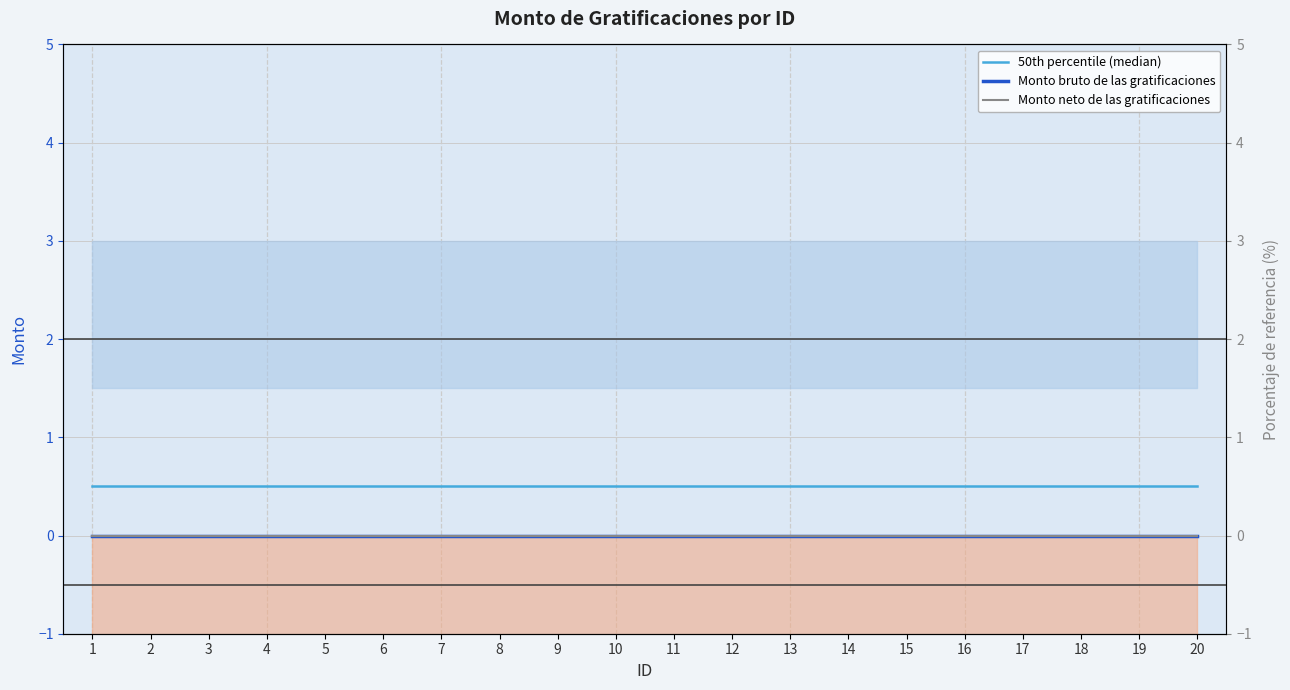

How many data points does each series have?

20